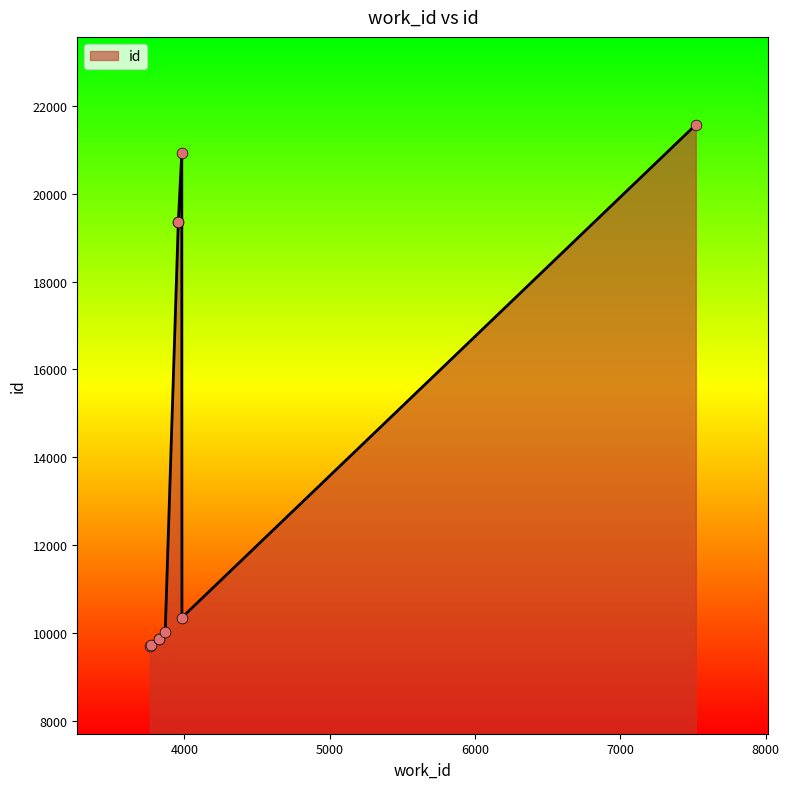

Which has a higher value, 3959 or 3984?

3959